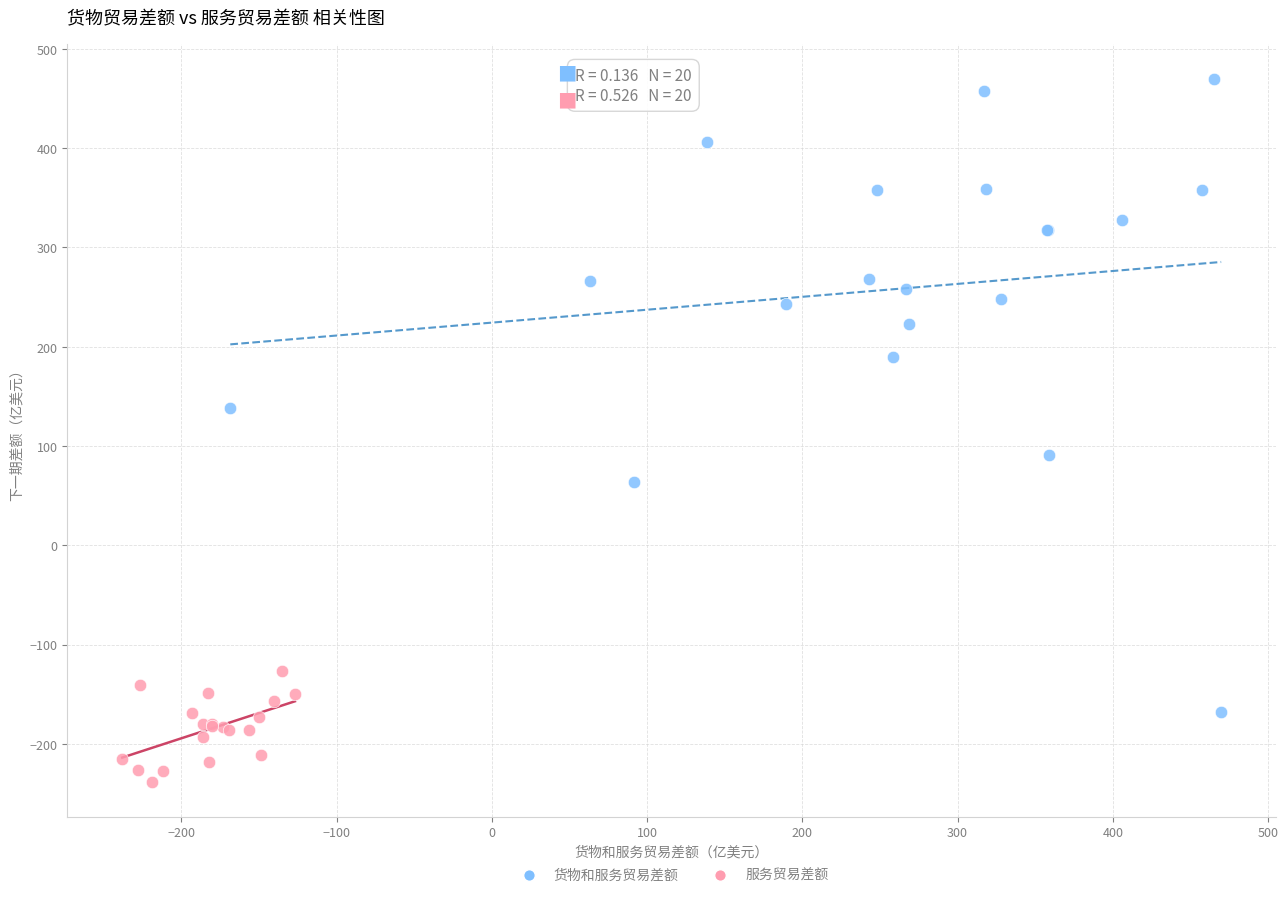

Which series has the widest spread of Y values?

货物和服务贸易差额